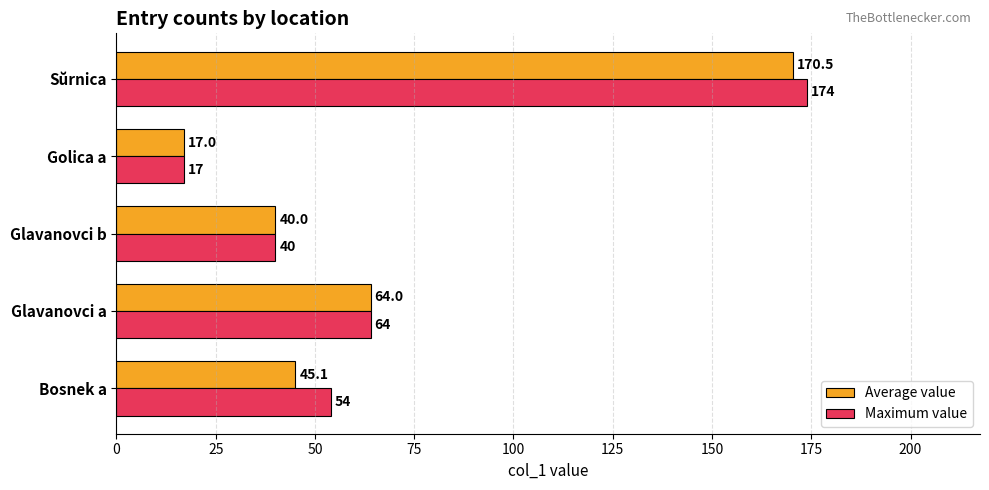

Rank the series by their maximum value, from highest to lowest.

Maximum value, Average value